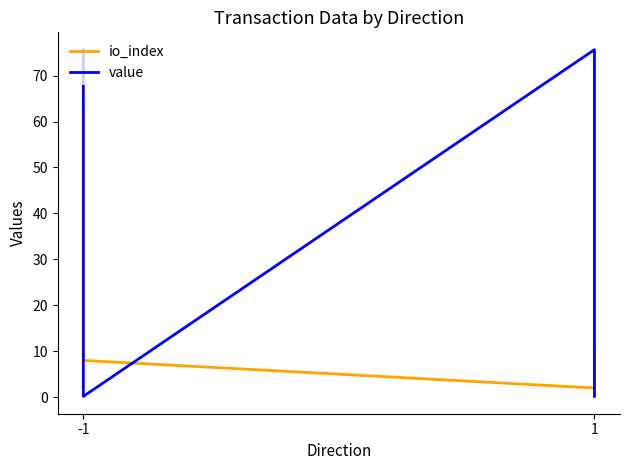

Is this an area chart (filled region under the line)?

No